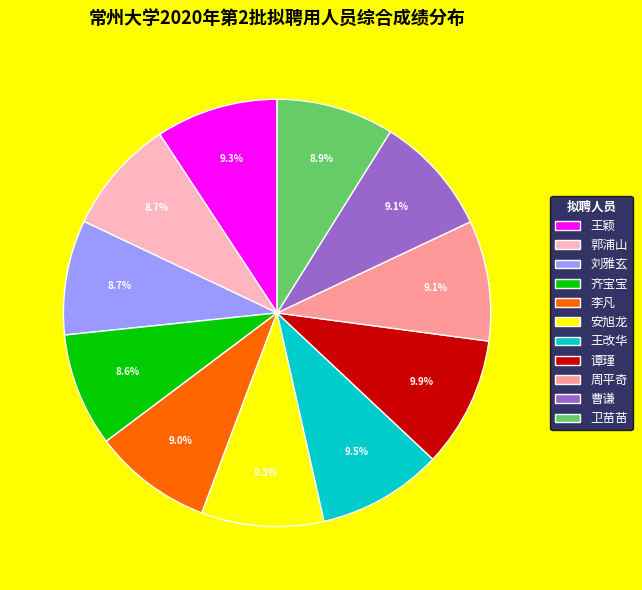

Do 卫苗苗 and 王改华 together represent more than half of the pie?

No